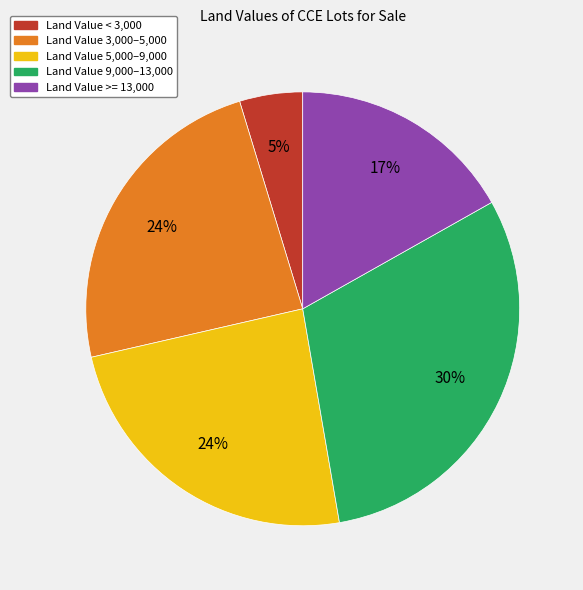

Count the number of slices in the pie.

5